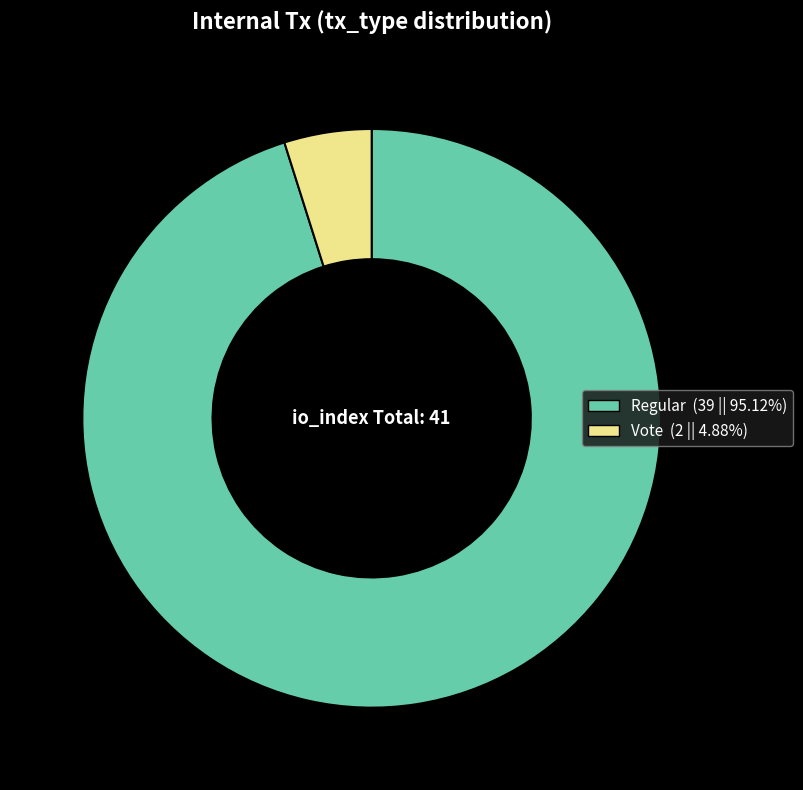

Is the sum of Regular (39 || 95.12%) and Vote (2 || 4.88%) greater than half?

Yes